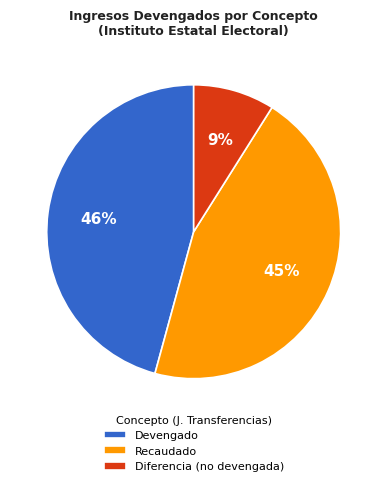

What is the smallest slice in the pie chart?

Diferencia (no devengada)